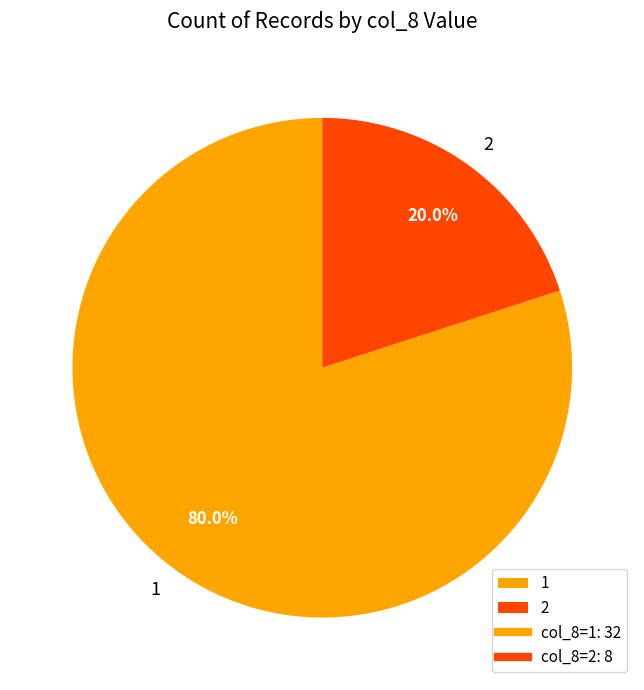

Is there a majority slice in this chart?

Yes